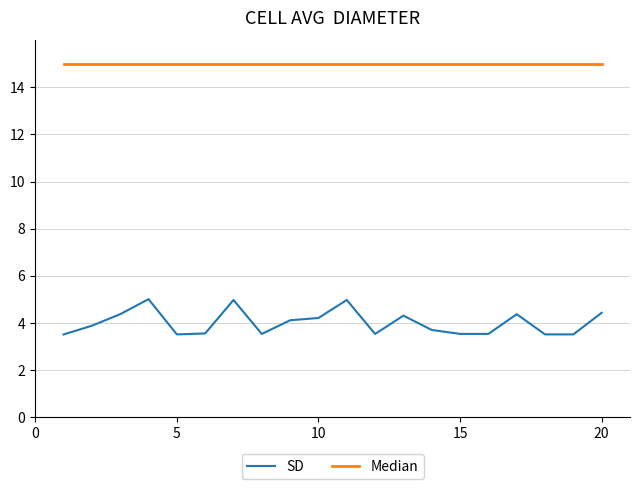

What is the smallest value displayed?

3.5